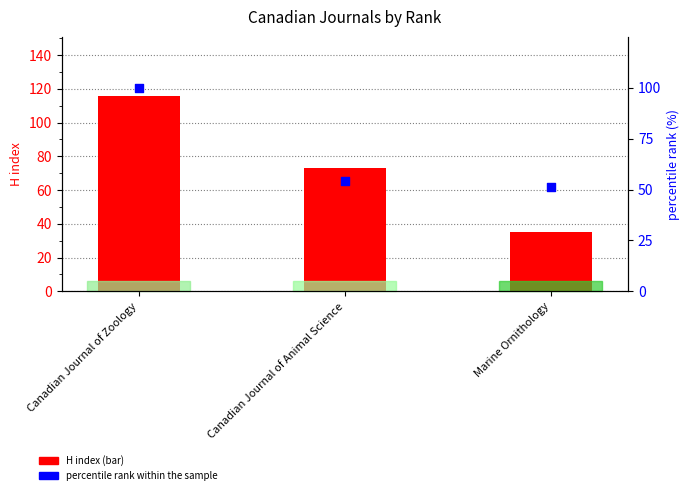

Which series has the largest Y range (max minus min)?

H index